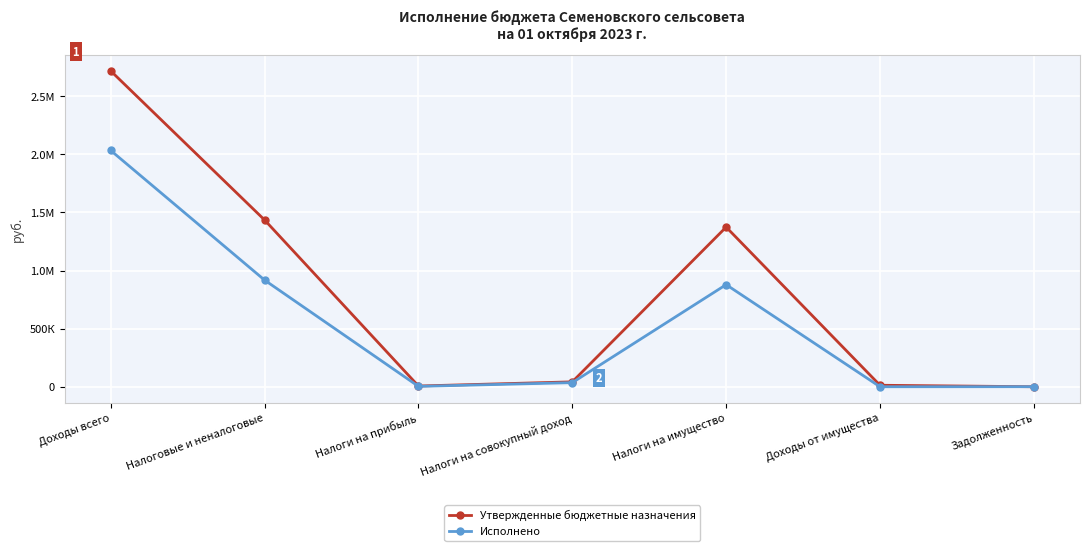

Which category has the lowest value in the Утвержденные бюджетные назначения series?

Задолженность